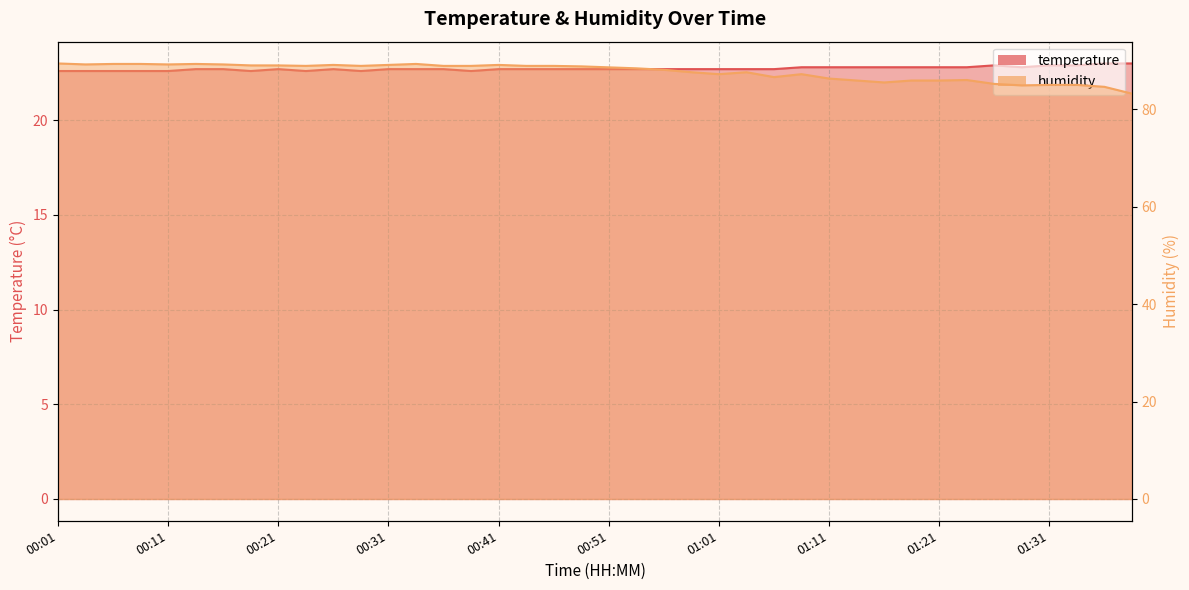

True or false: temperature and humidity intersect in this chart.

False